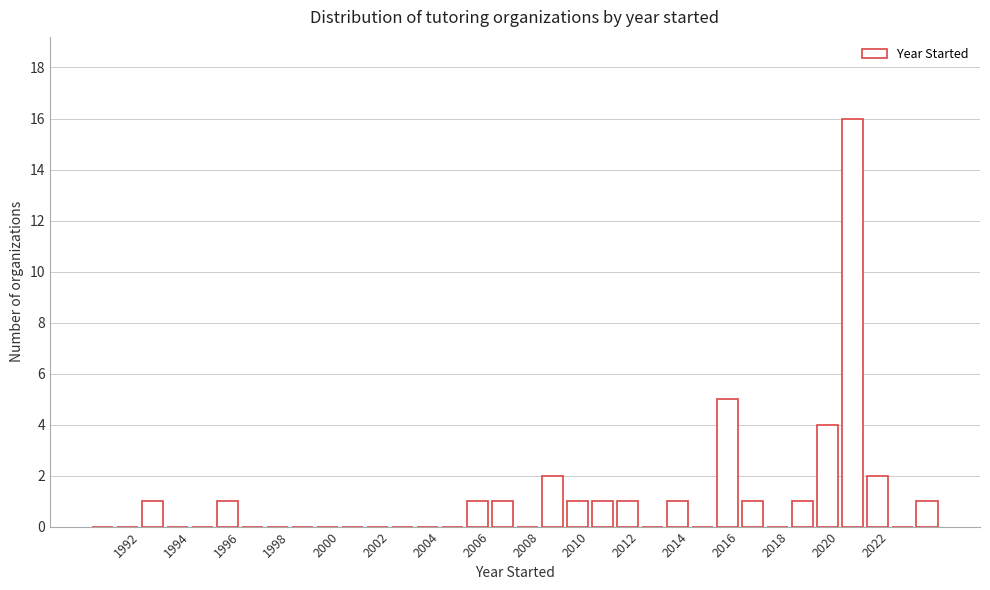

What is the height of the bar covering 2023 to 2024 on the x-axis? The values are not printed on the chart, so give them approximately, as read against the axis.

1